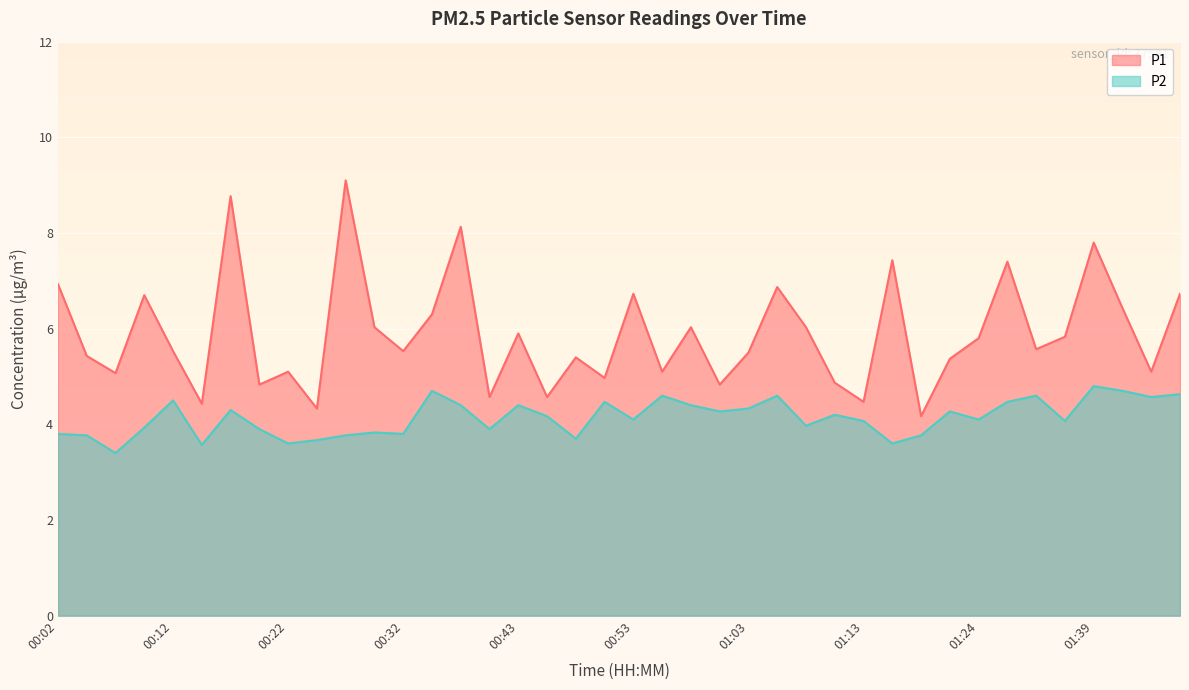

At which category is the sum across all series the highest?

00:17